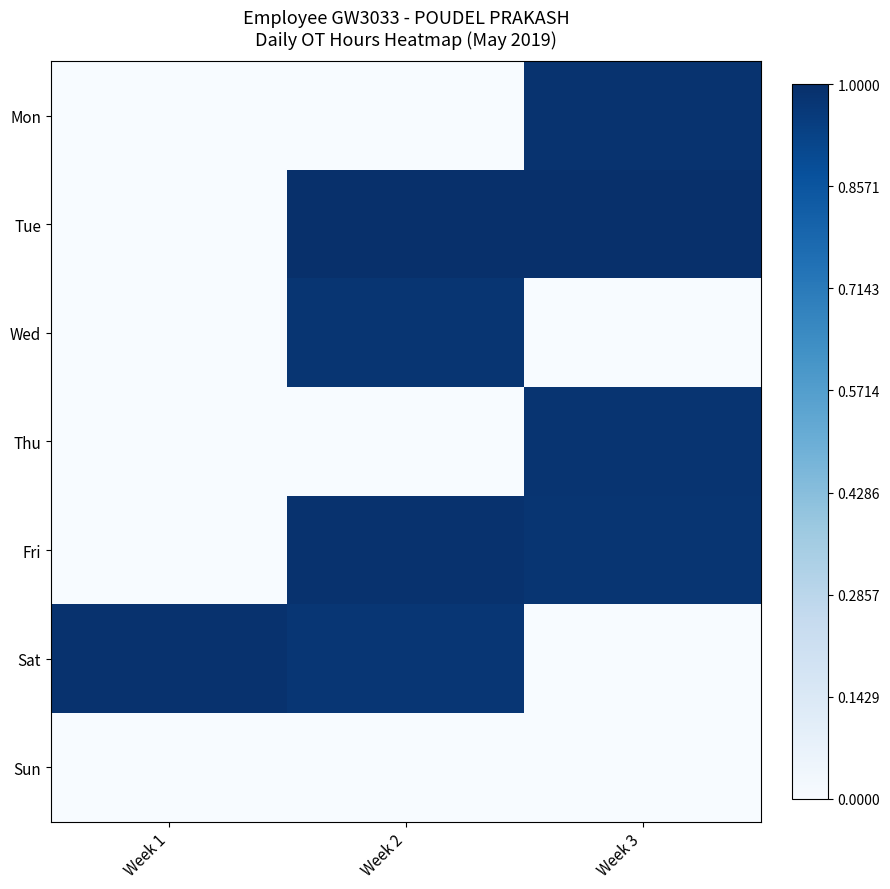

Which series has the widest spread of values?

Tue